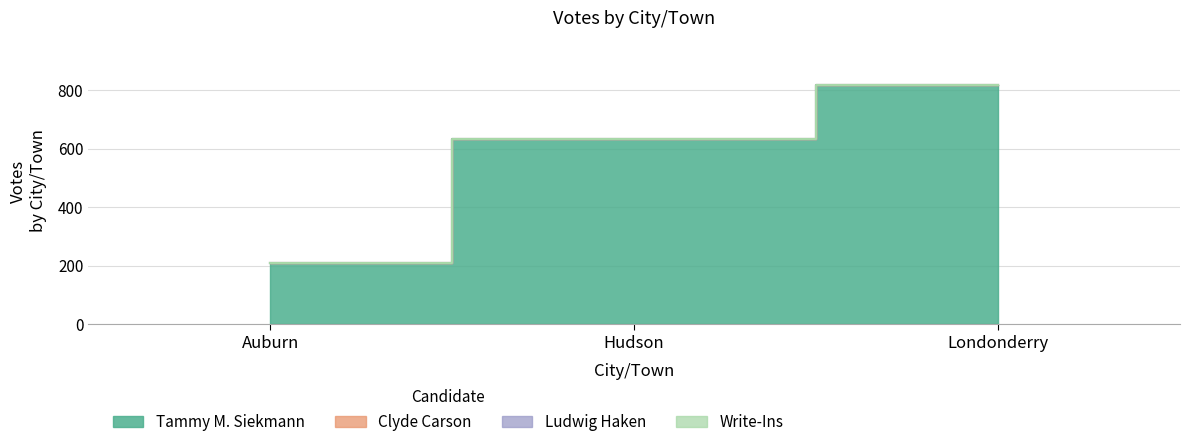

Which series has the largest total across all categories?

Tammy M. Siekmann